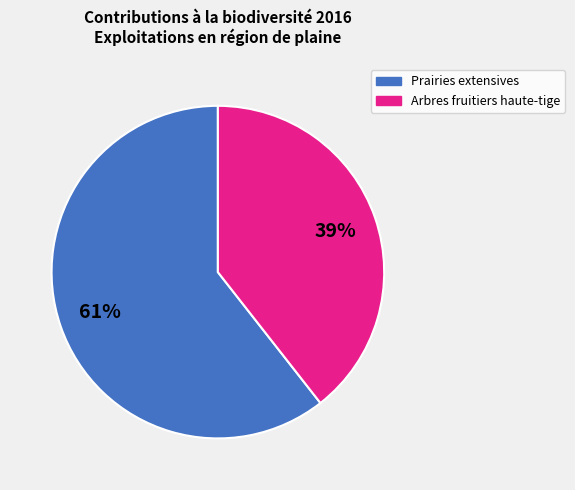

Is there any slice that represents more than half of the pie?

Yes